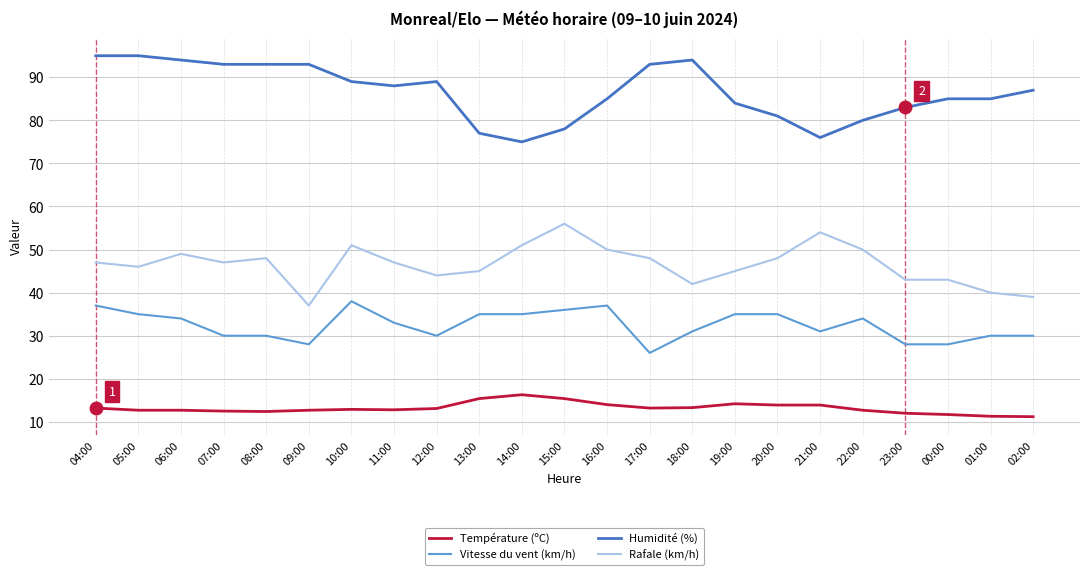

What is the spread (max minus min) of values at 23:00?

71.0